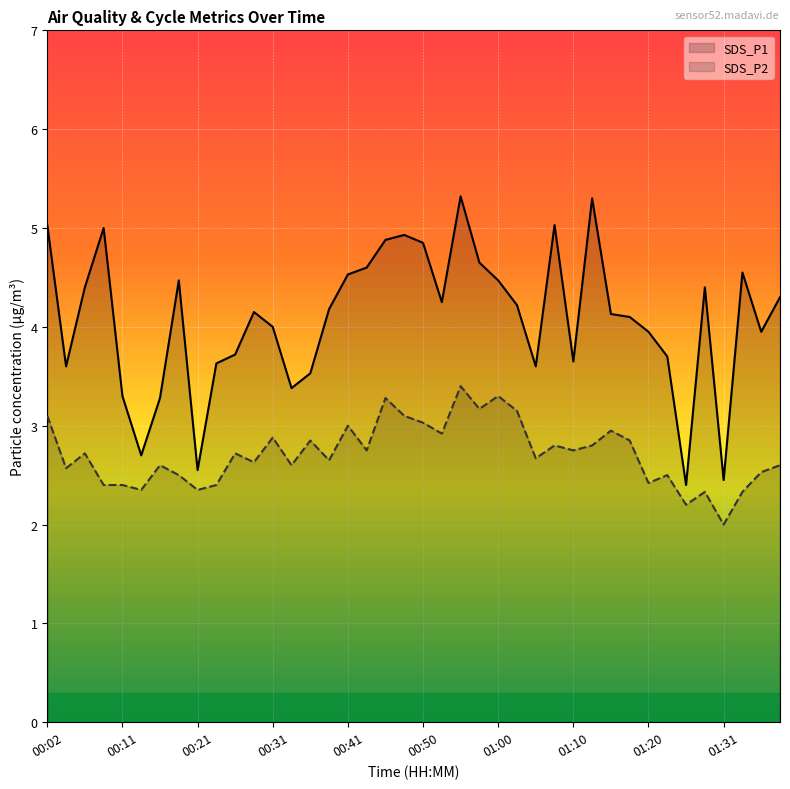

Which has a higher value, 01:31 or 01:10?

01:10